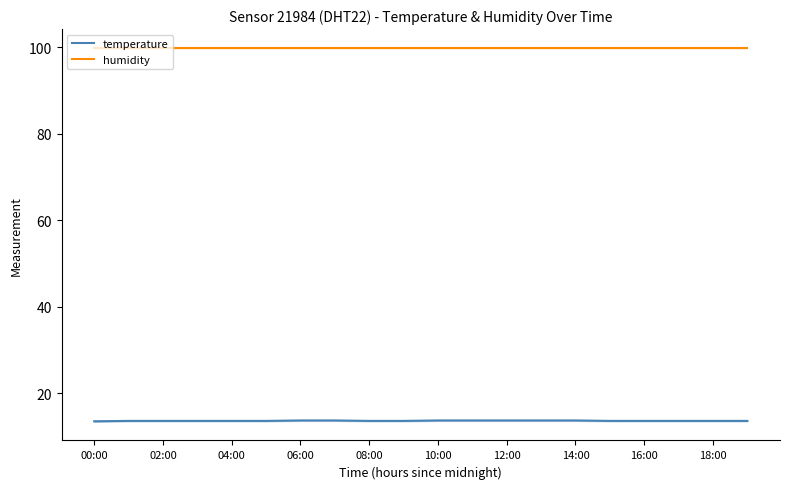

True or false: humidity and temperature intersect in this chart.

False